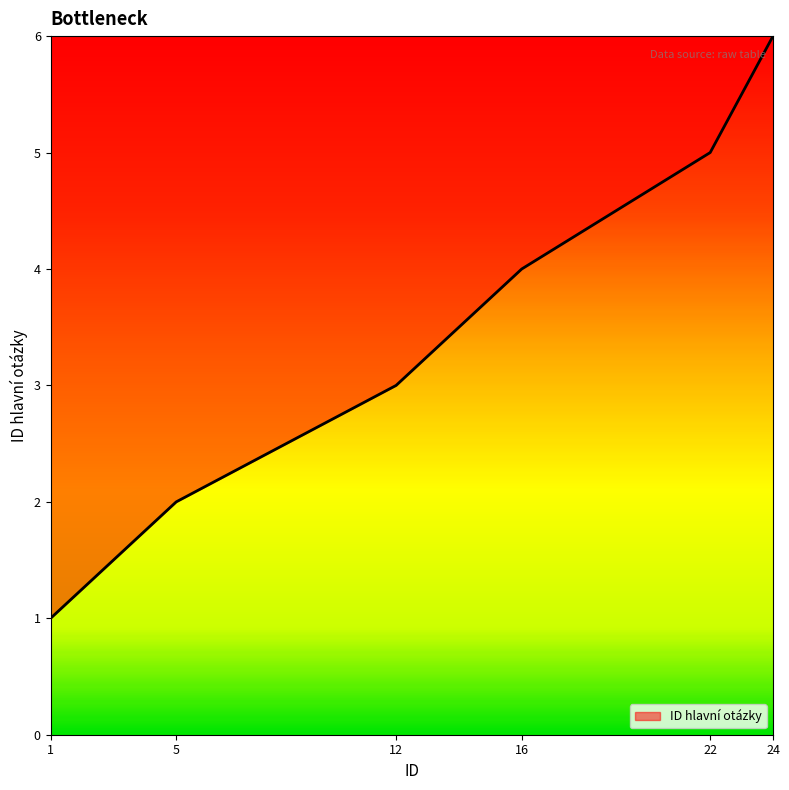

What is the greatest value displayed?

6